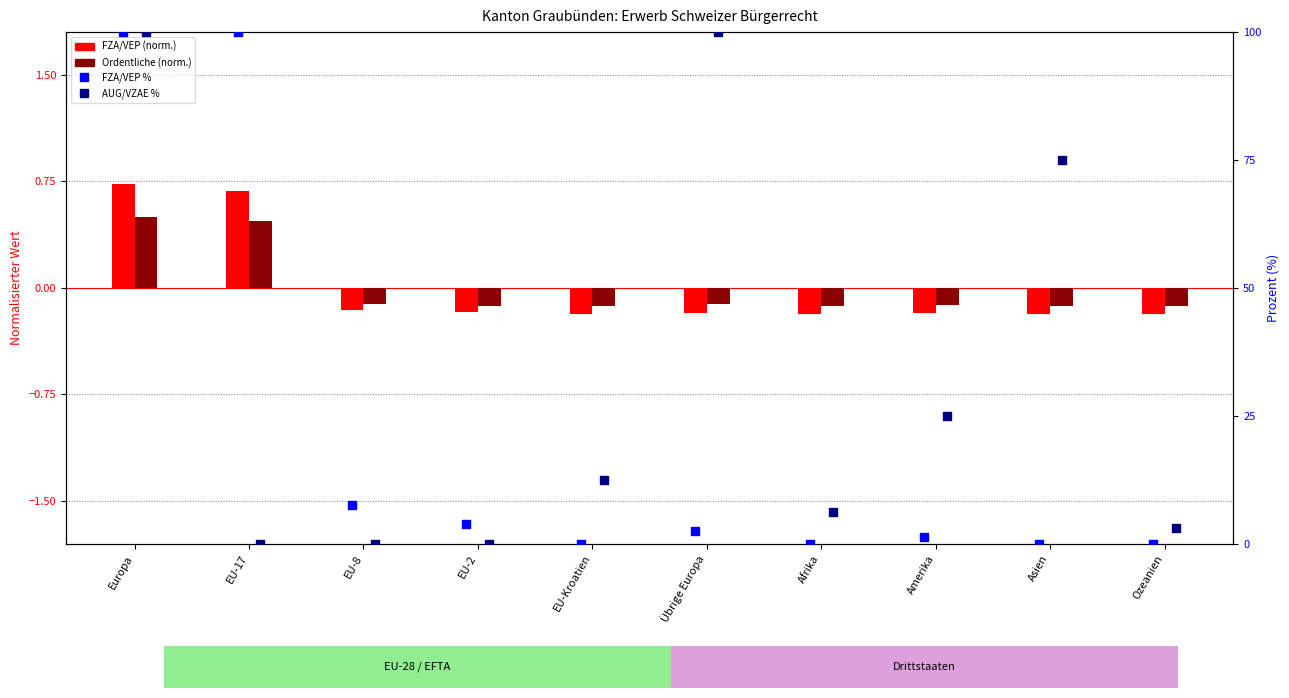

At which category is the sum across all series the highest?

Europa